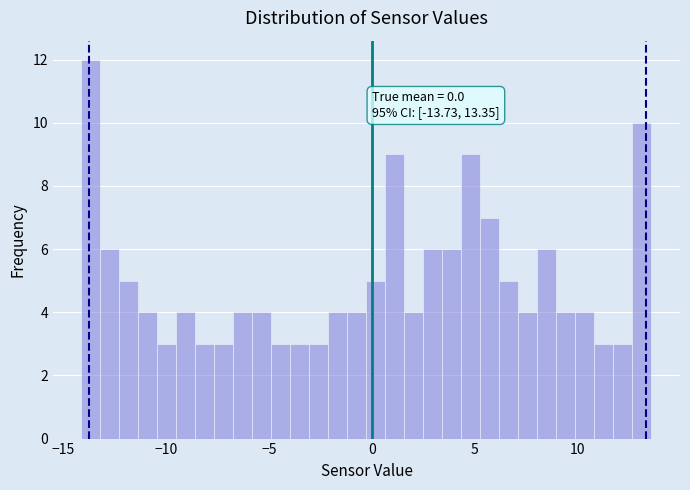

Around what value on the x-axis is the tallest bar? Give the approximate position of its centre, as read against the axis.

-13.5